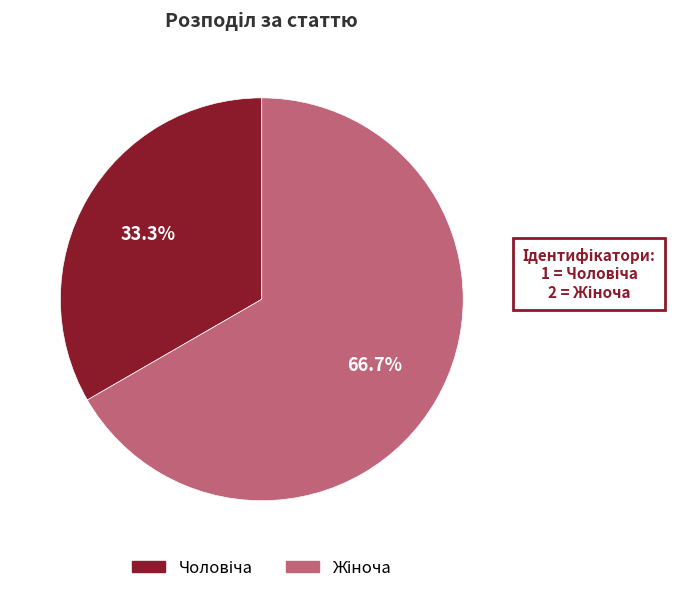

Count the number of slices in the pie.

2